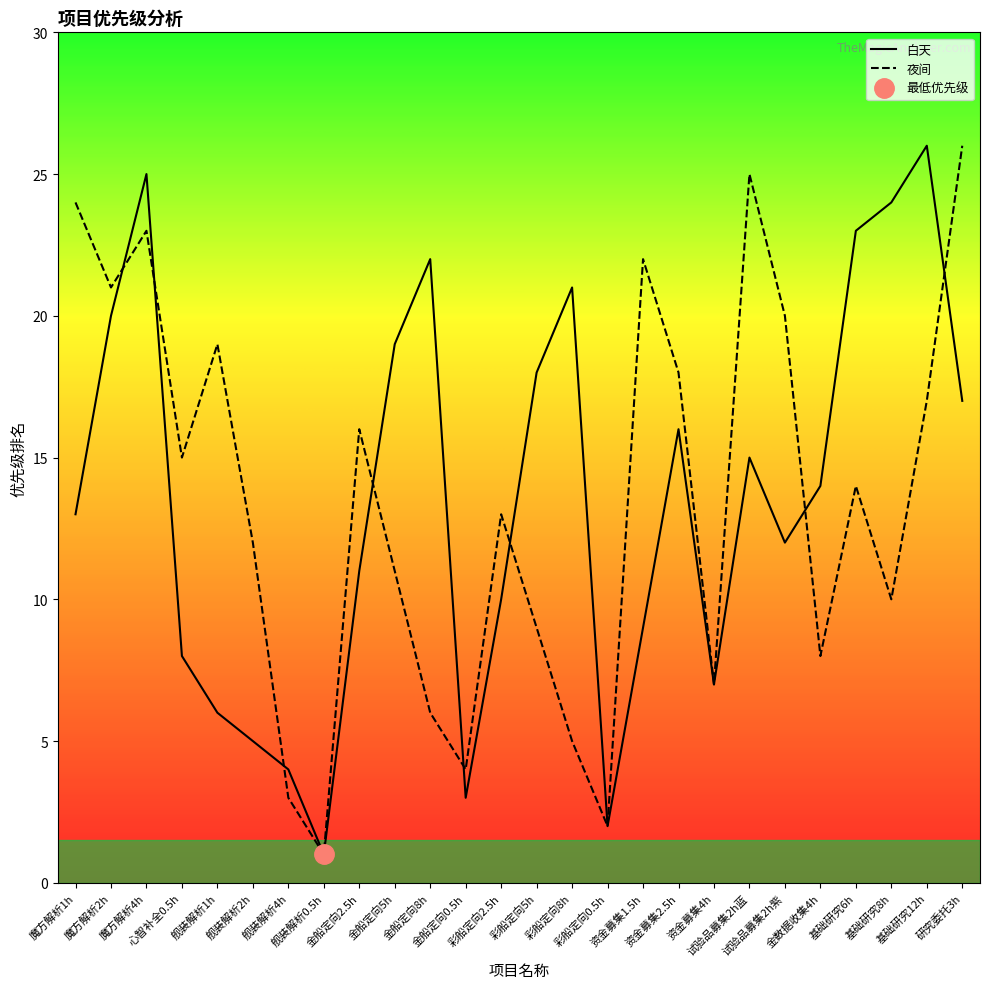

What is the maximum value for 白天?

26